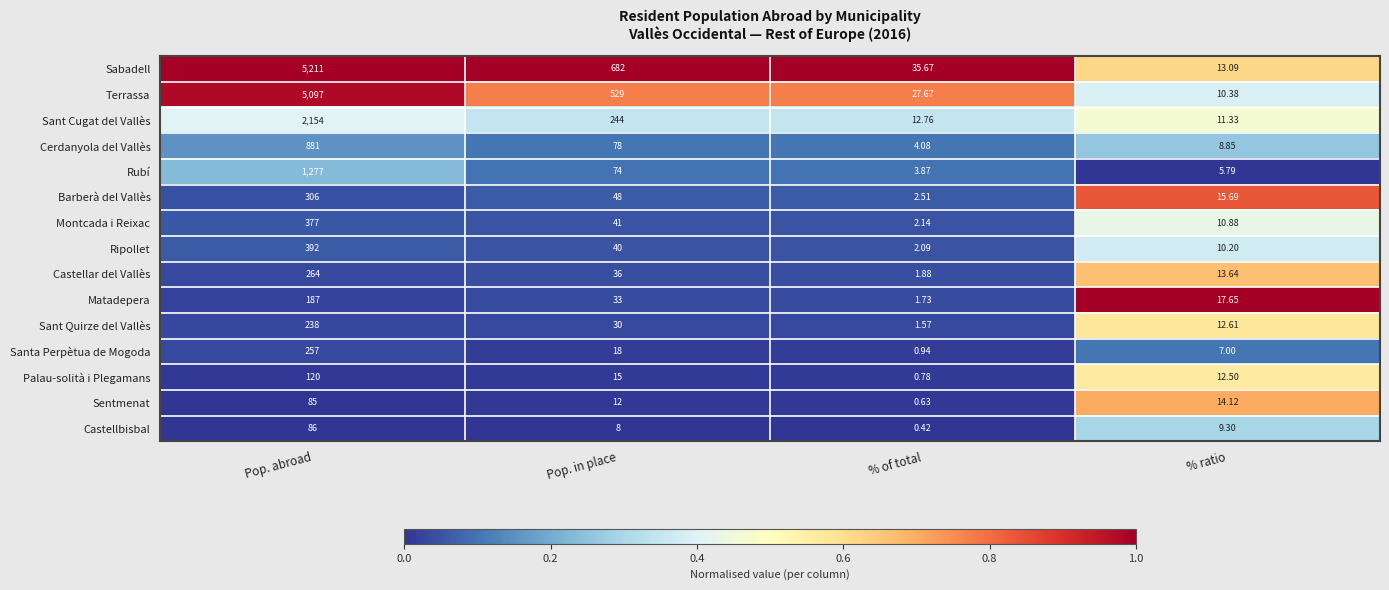

At which category does the chart reach its minimum across all series?

% of total